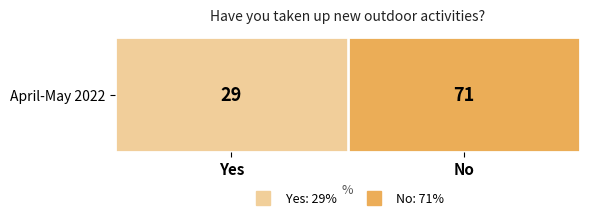

True or false: the data shows 50 at Yes.

False